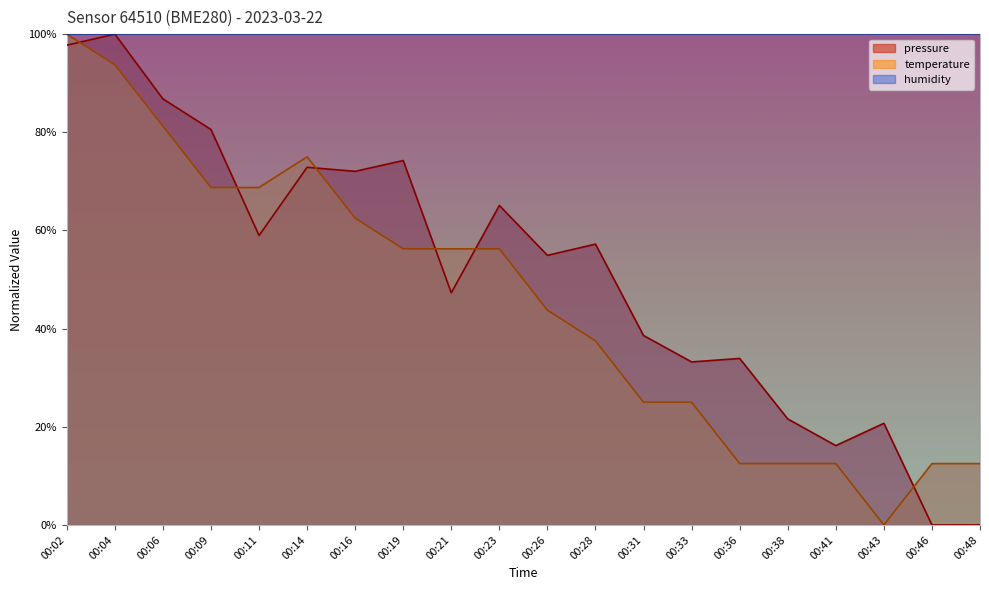

Is the value of pressure at 00:06 greater than the value of temperature at 00:21?

Yes